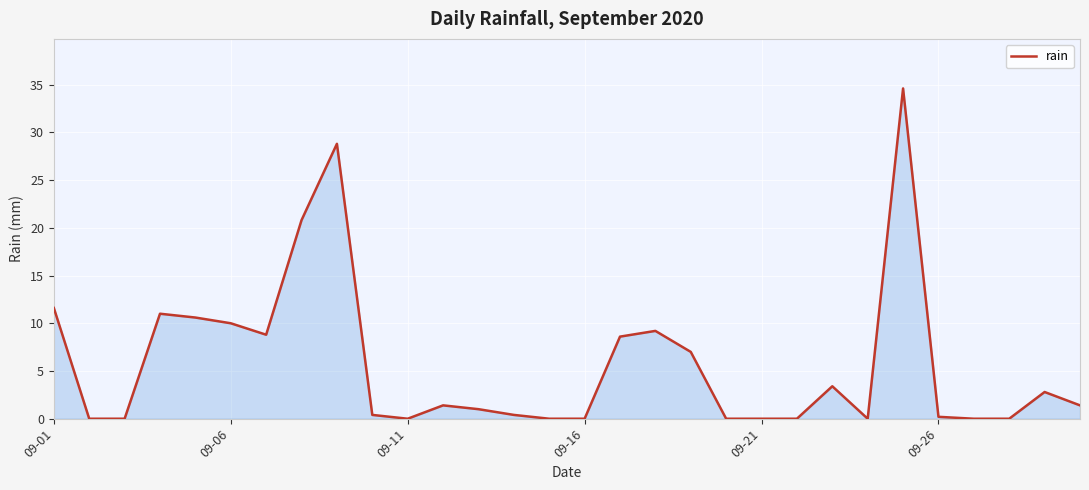

What is the maximum value shown in the chart?

34.6